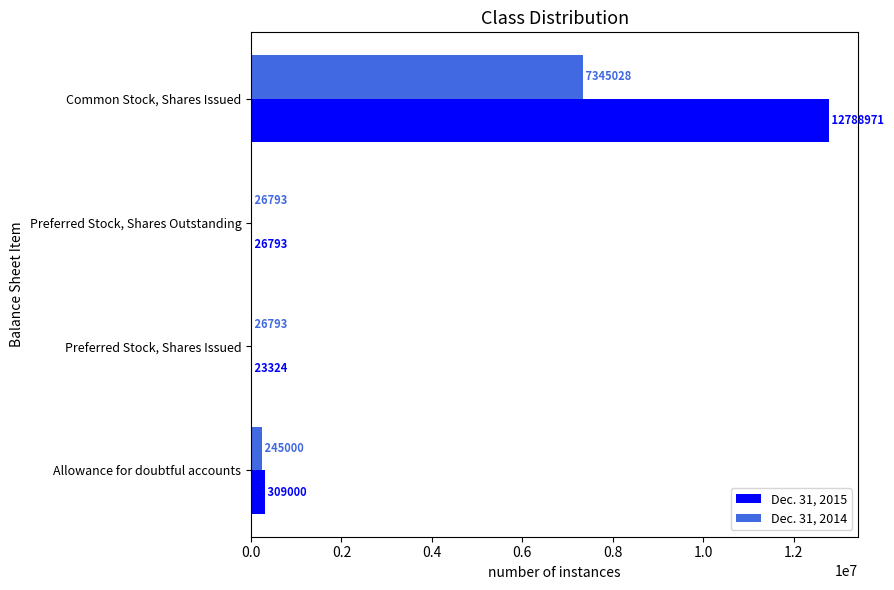

What is the average value of the Dec. 31, 2015 series?

3287022